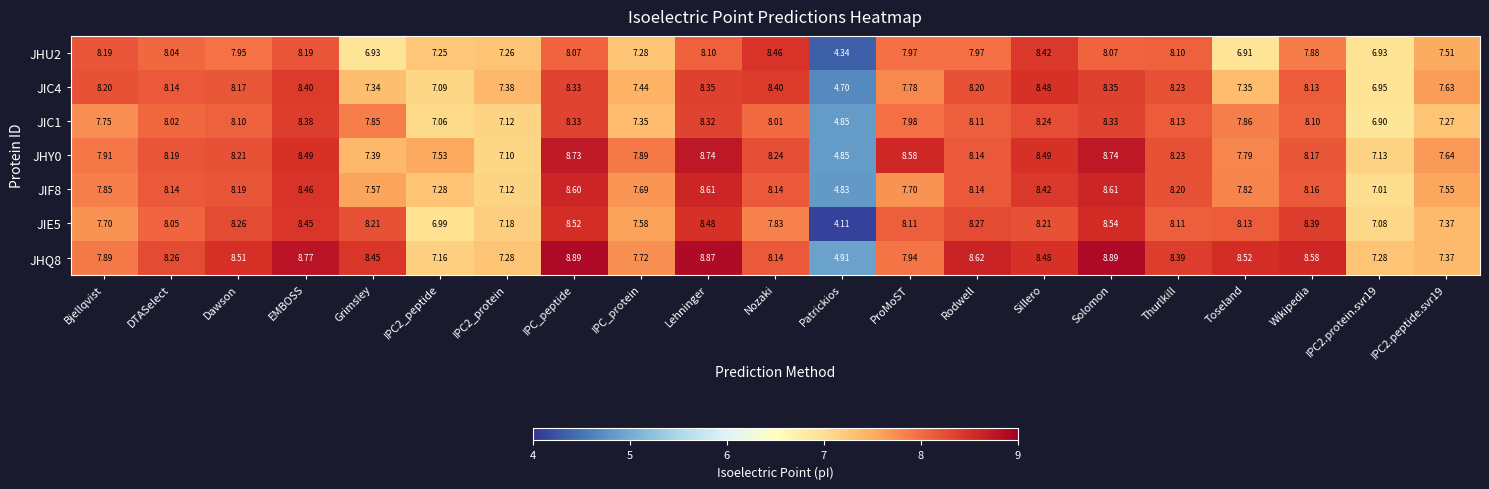

How many values in the JIC1 series are below 8?

10